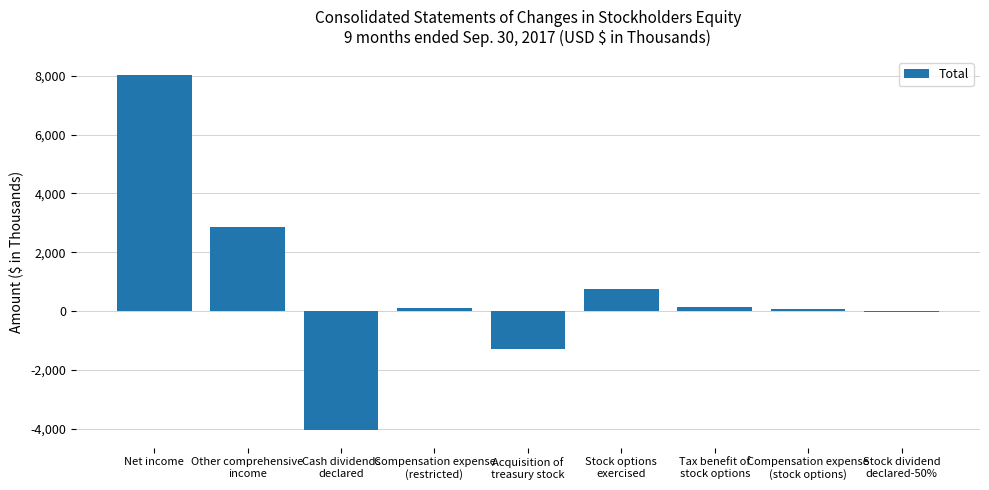

The chart shows a value of 766 at Stock options
exercised. True or false?

True